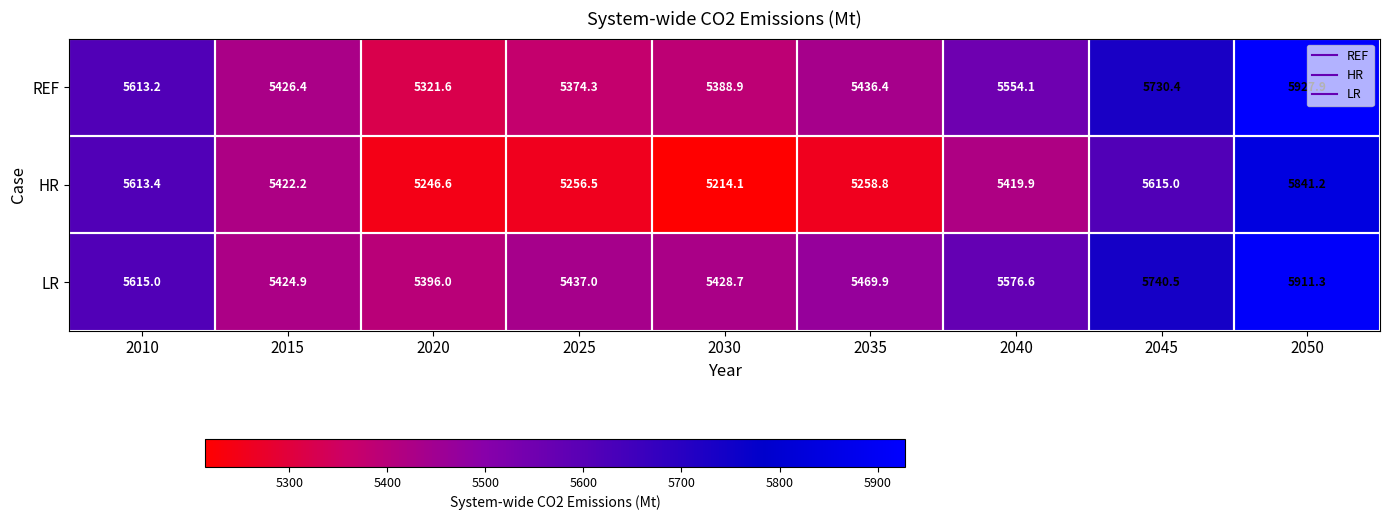

At which label is LR closest to 5653?

2010